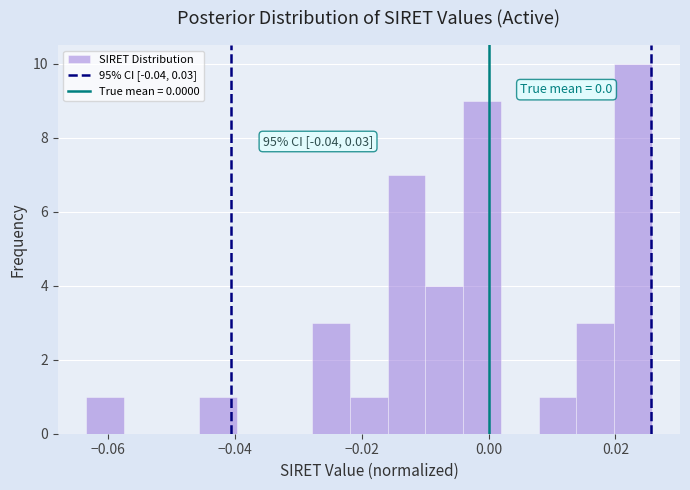

Around what value on the x-axis is the tallest bar? Give the approximate position of its centre, as read against the axis.

0.022